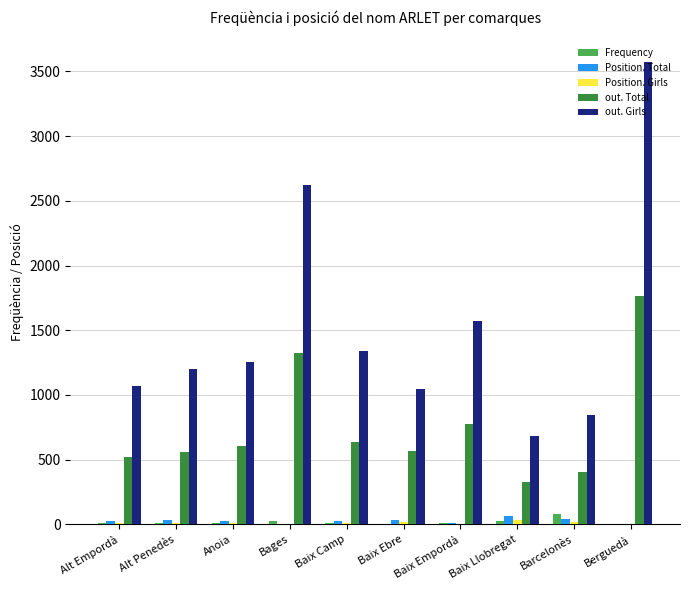

At which category is the sum across all series the highest?

Berguedà